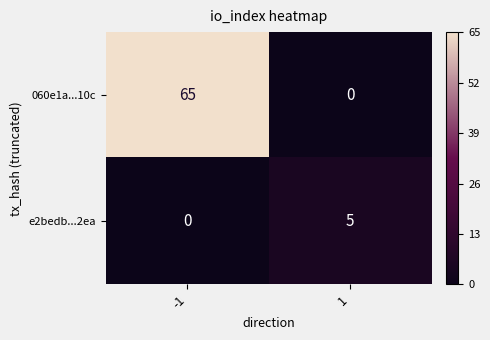

Between -1 and 1, which series saw the biggest shift?

060e1a...10c